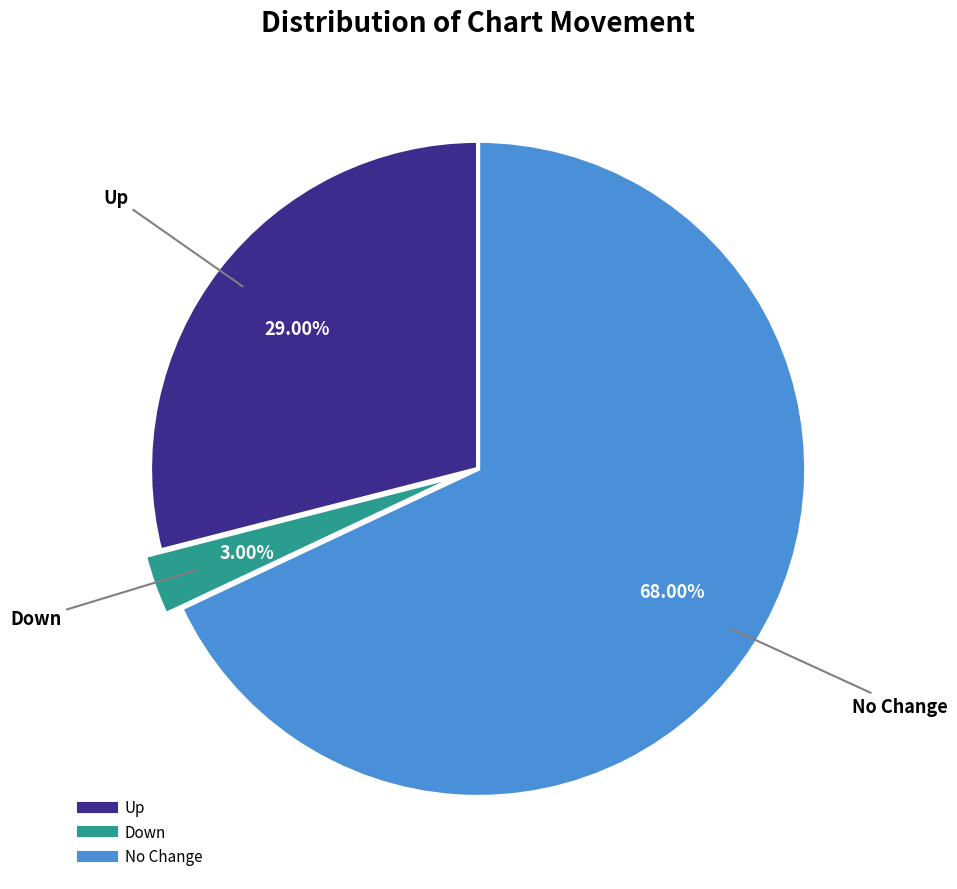

How many segments does this pie chart have?

3